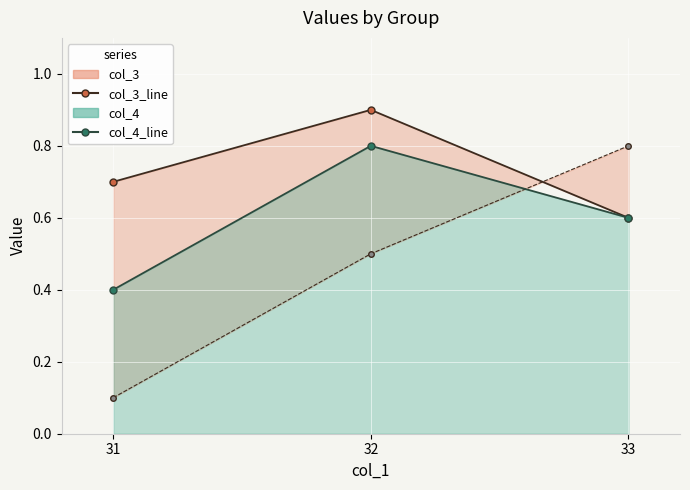

Where is col_3_line nearest to the value 0?

33